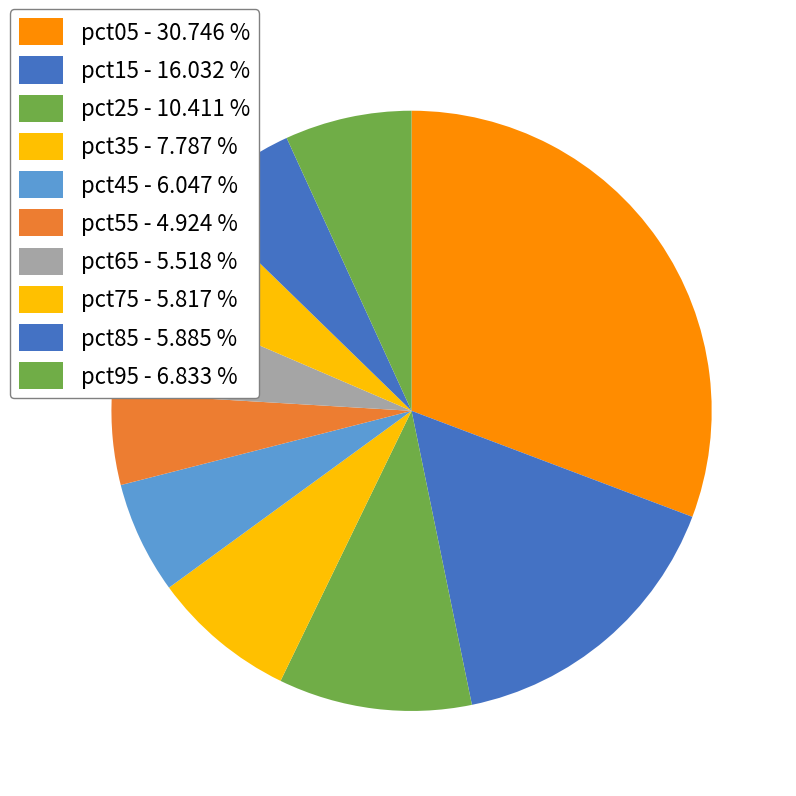

What percentage is the pct85 slice, to the nearest percent?

6%